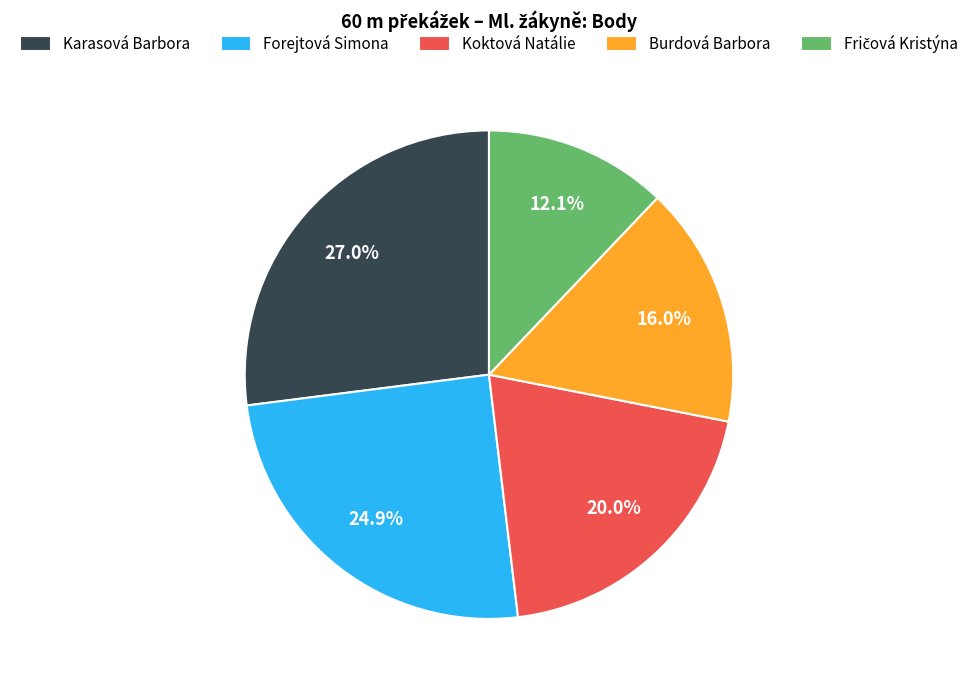

To the nearest percent, what portion does Forejtová Simona represent?

25%